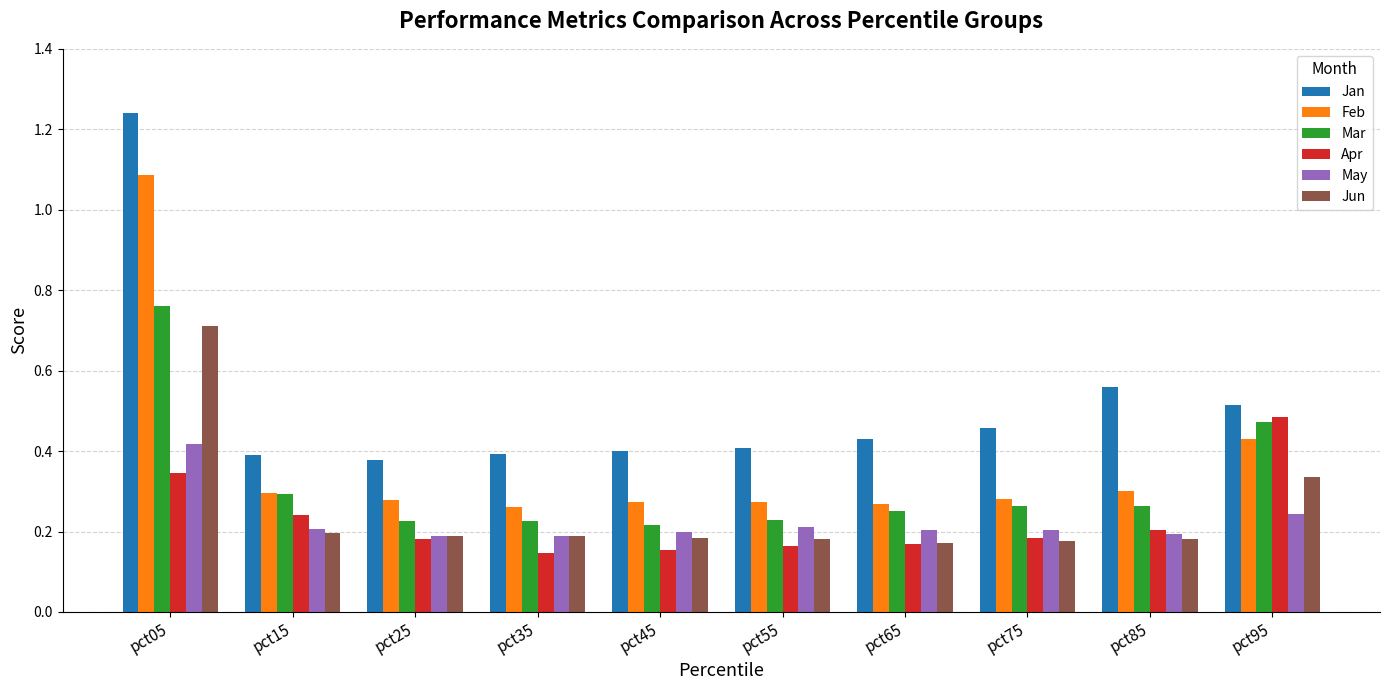

How many May values are between 0 and 1?

10